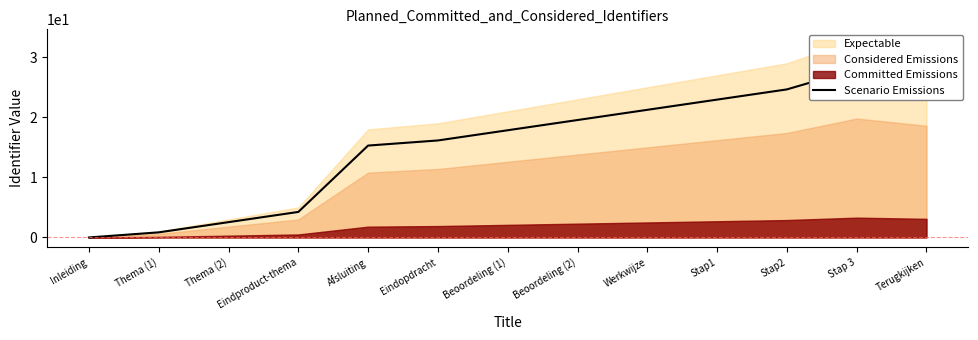

True or false: there are more than 2 points higher than both neighbors.

False